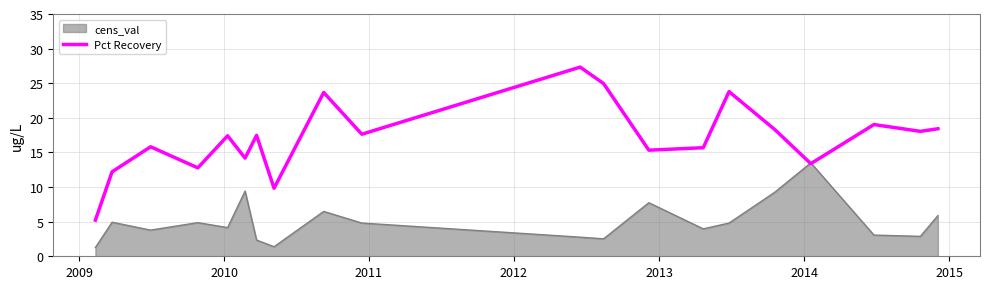

What is the minimum value for Pct Recovery?

5.2